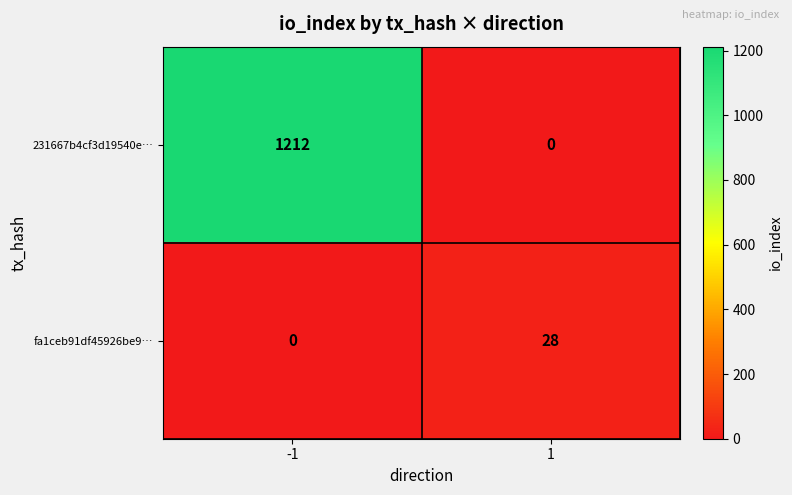

Count the number of data series in this chart.

2